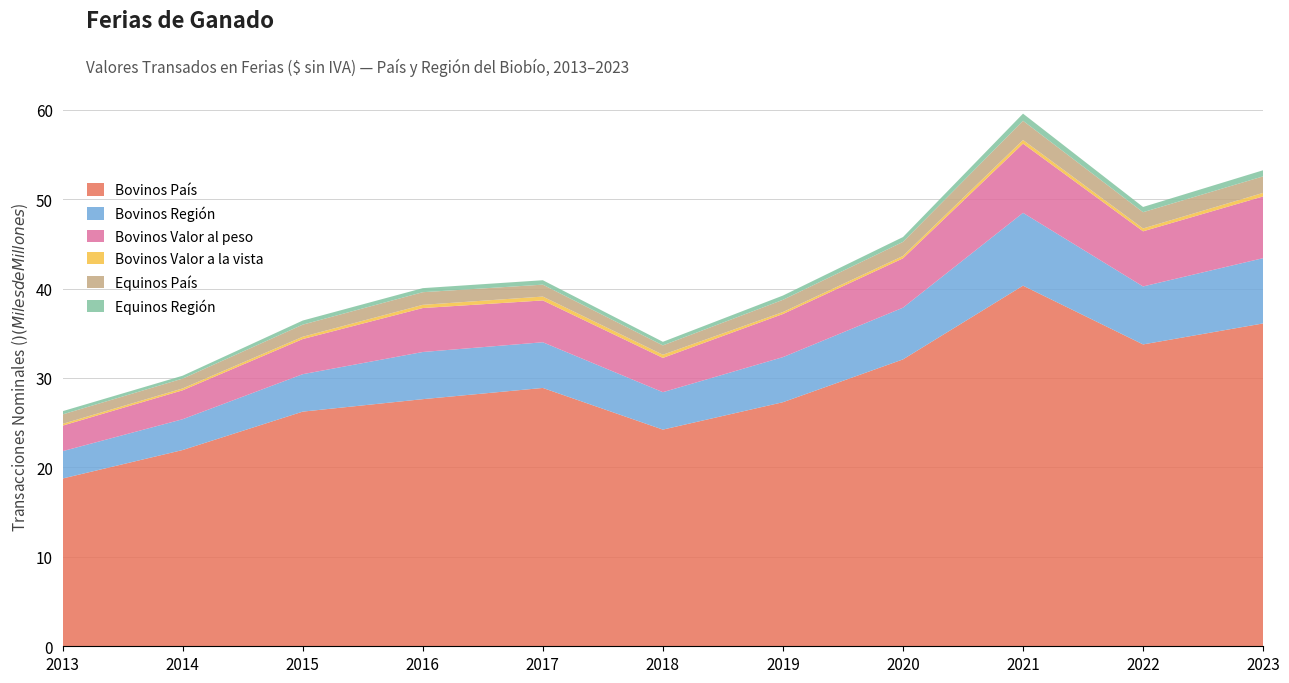

Reading right to left, what are all the values shown in this chart?

Bovinos País: 36100627815	33753061670	40324429320	32077878580	27290383685	24227429459	28885770750	27631515200	26238029320	21945570926	18759996685
Bovinos Región: 7298850949	6482987125	8142562588	5782477753	5041563951	4185818115	5108800391	5273795592	4186432045	3443380224	3055979643
Bovinos Valor al peso: 6901958949	6163921125	7735099768	5514012753	4819938951	3831157115	4677213391	4915368392	3927229545	3235355586	2856031233
Bovinos Valor a la vista: 396892000	319066000	407462820	268465000	221625000	354661000	431587000	358427200	259202500	208024638	199948410
Equinos País: 1847524668	1819164830	2150038802	1573757916	1366326374	1044950825	1332790735	1413616777	1353339380	1099260962	1055250991
Equinos Región: 683050760	585073570	799483640	541677080	476716605	401501030	495231790	453157280	459145955	324146855	360552390